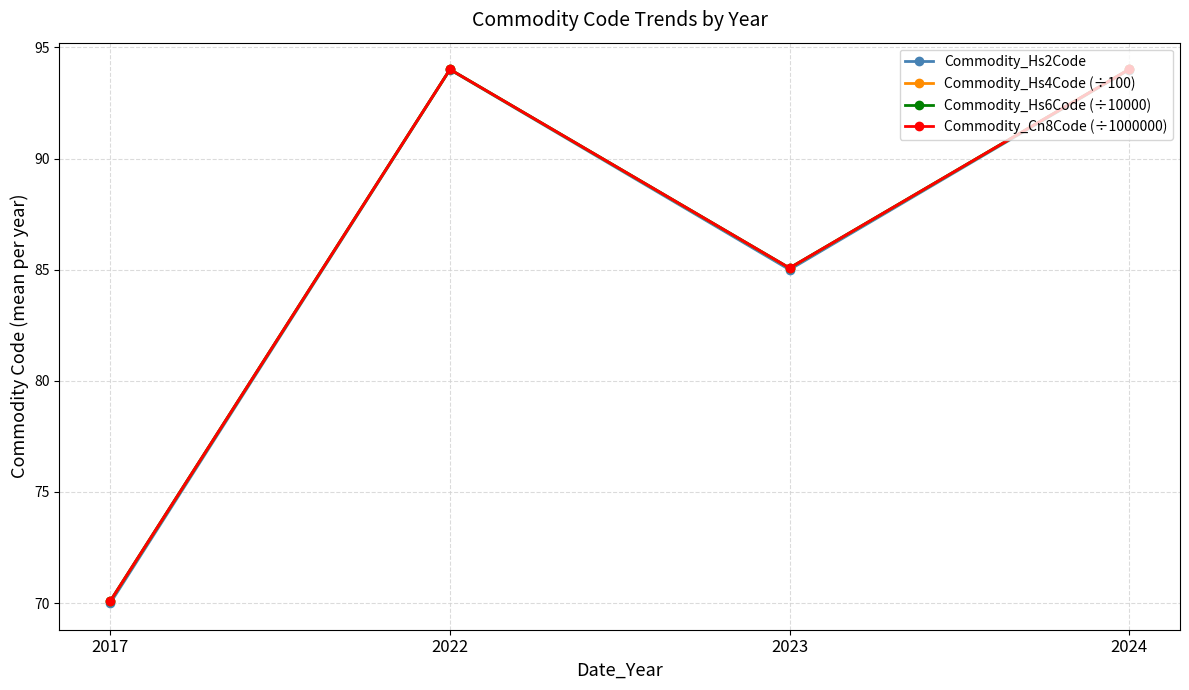

Which series has the widest spread of values?

Commodity_Hs2Code